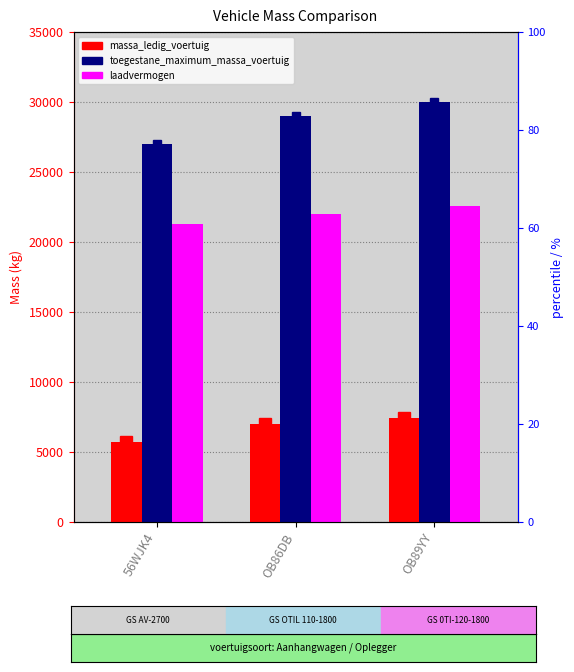

What is the total value across all series at OB89YY?

60000